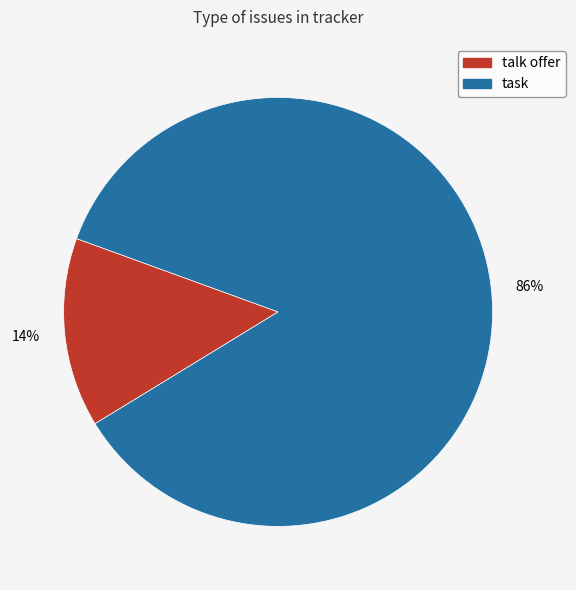

Is talk offer the majority of the pie?

No